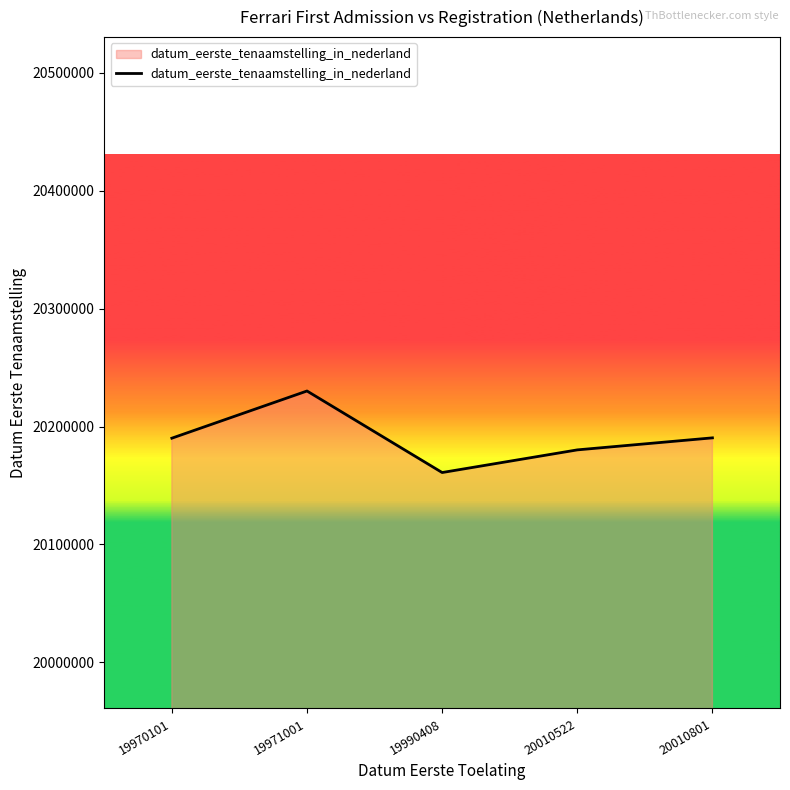

Where is the first local minimum?

19990408